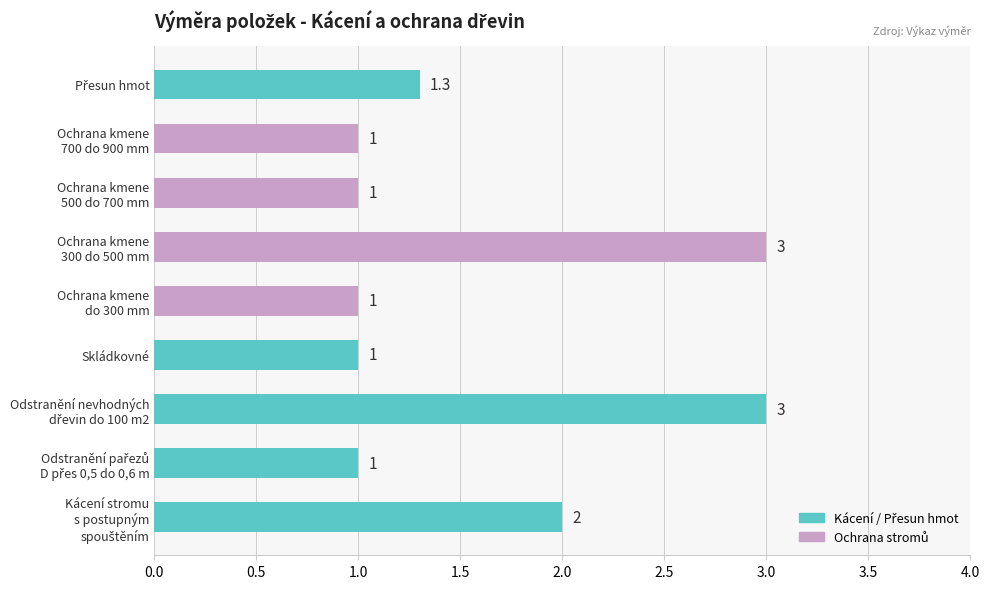

What is the maximum value shown in the chart?

3.0